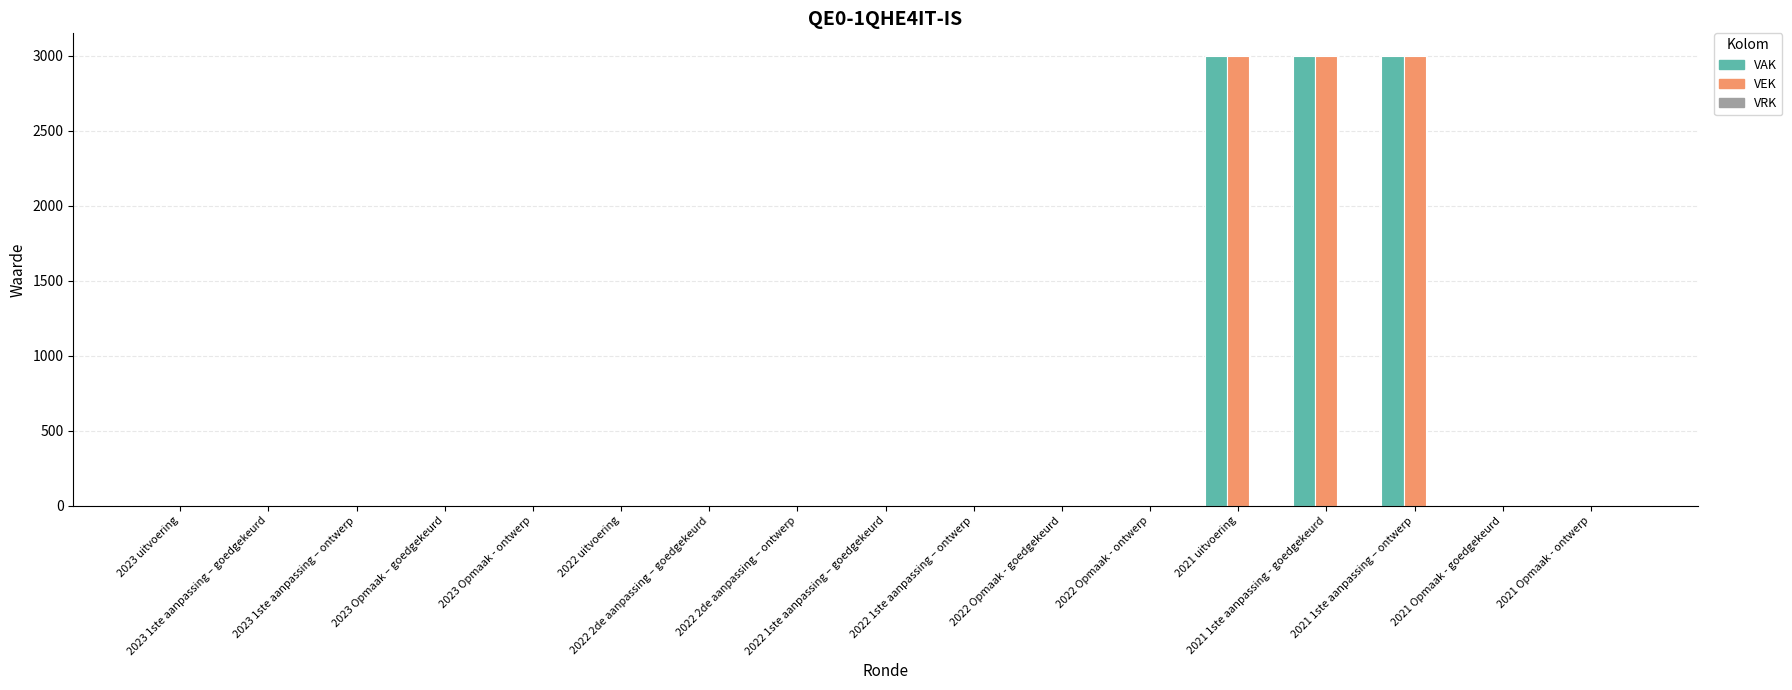

What is the maximum value shown in the chart?

3000